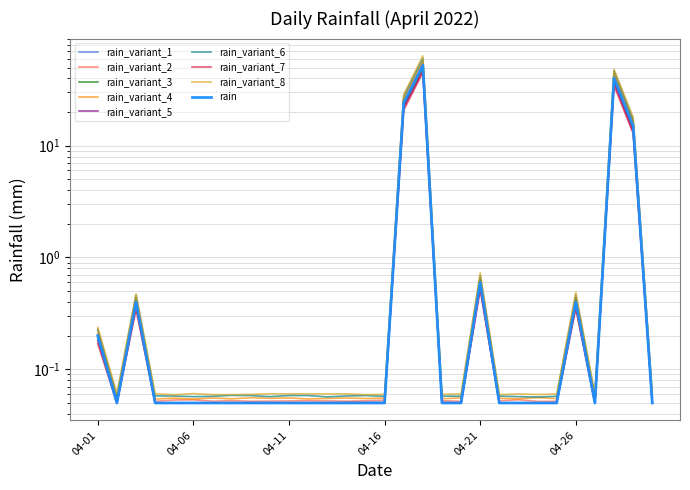

Rank the categories by value from highest to lowest.

2022-04-18, 2022-04-28, 2022-04-17, 2022-04-29, 2022-04-21, 2022-04-03, 2022-04-26, 2022-04-01, 2022-04-02, 2022-04-04, 2022-04-05, 2022-04-06, 2022-04-07, 2022-04-08, 2022-04-09, 2022-04-10, 2022-04-11, 2022-04-12, 2022-04-13, 2022-04-14, 2022-04-15, 2022-04-16, 2022-04-19, 2022-04-20, 2022-04-22, 2022-04-23, 2022-04-24, 2022-04-25, 2022-04-27, 2022-04-30